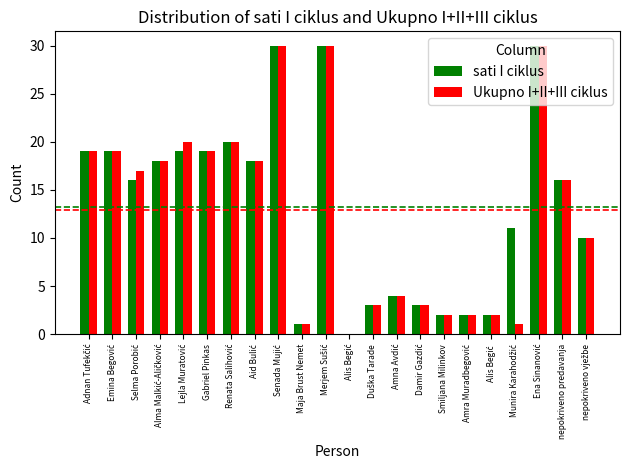

What is the sum of all sati I ciklus values?

292